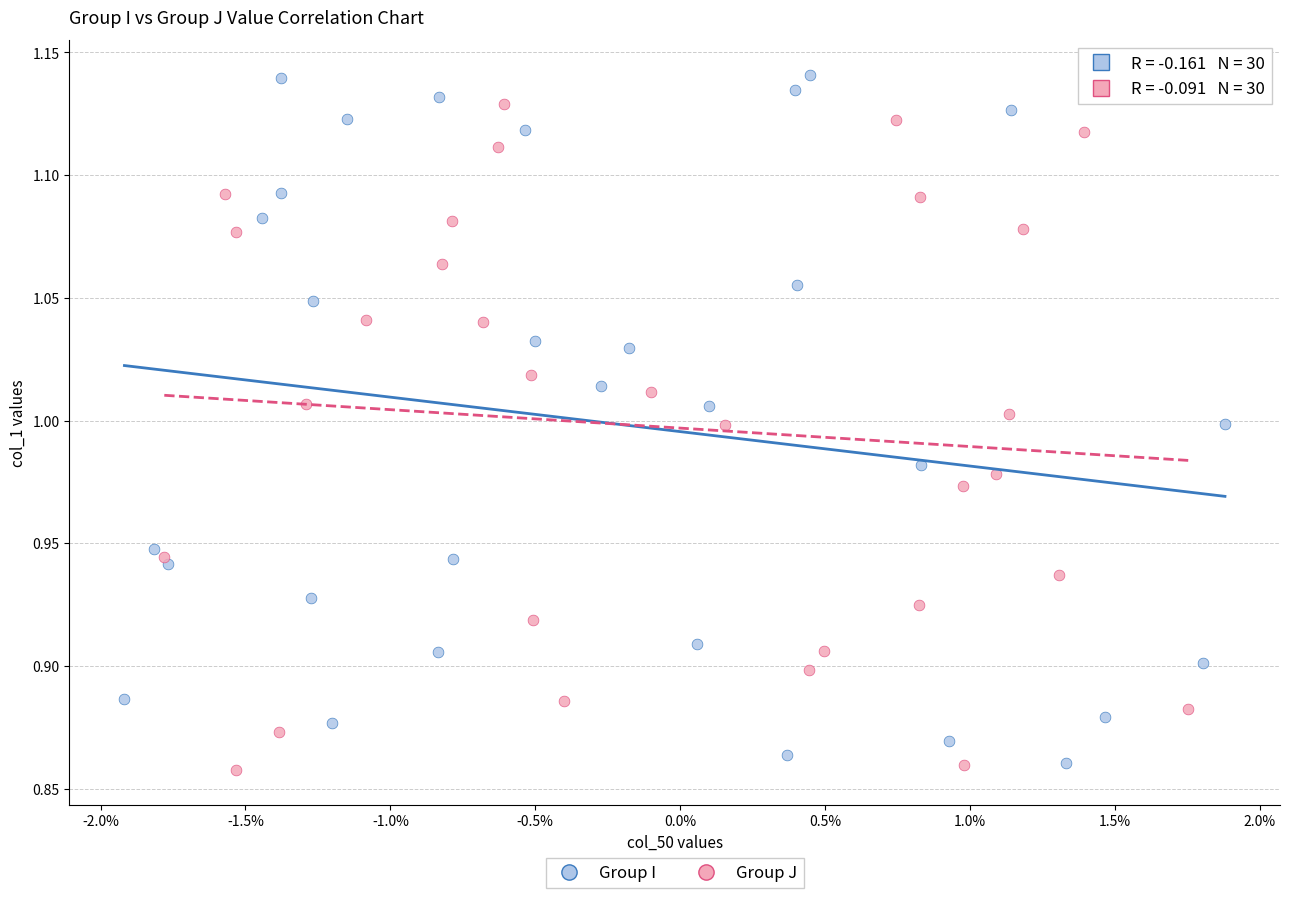

Which series has the widest spread of Y values?

Group I